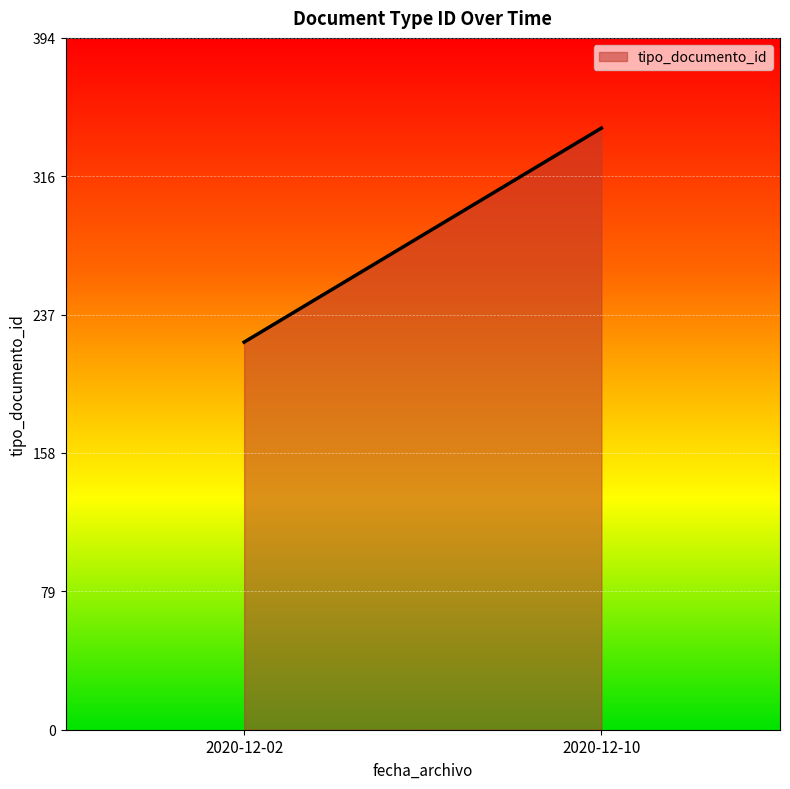

What is the ratio of the value at 2020-12-10 to the value at 2020-12-02?

1.6